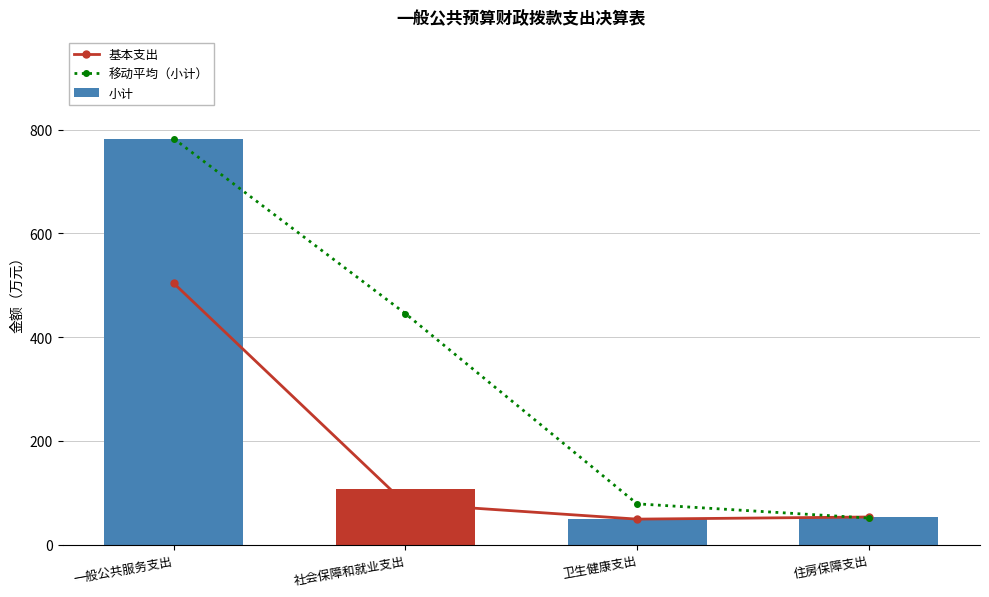

Is the value of 基本支出 at 一般公共服务支出 greater than the value of 移动平均（小计） at 住房保障支出?

Yes